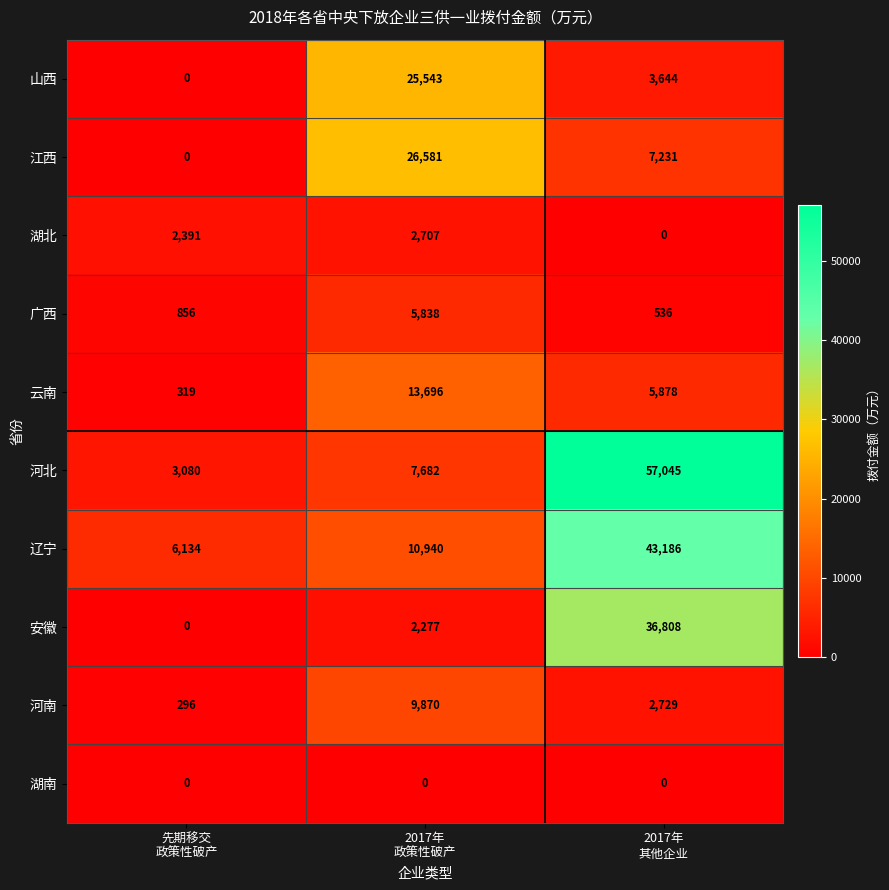

What is the spread (max minus min) of values at 先期移交
政策性破产?

6134